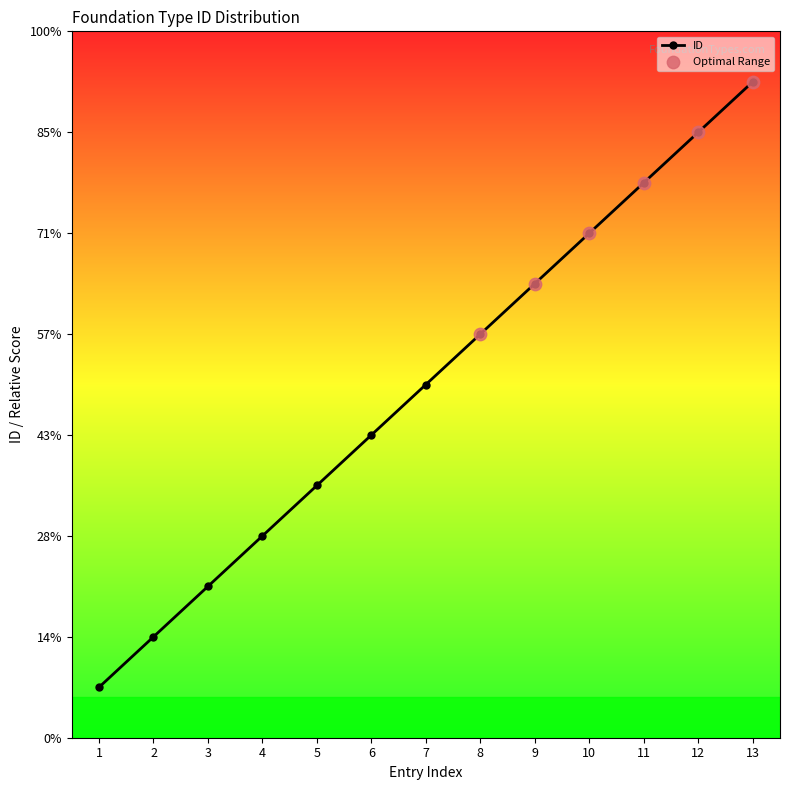

Does the chart have visible grid lines?

No